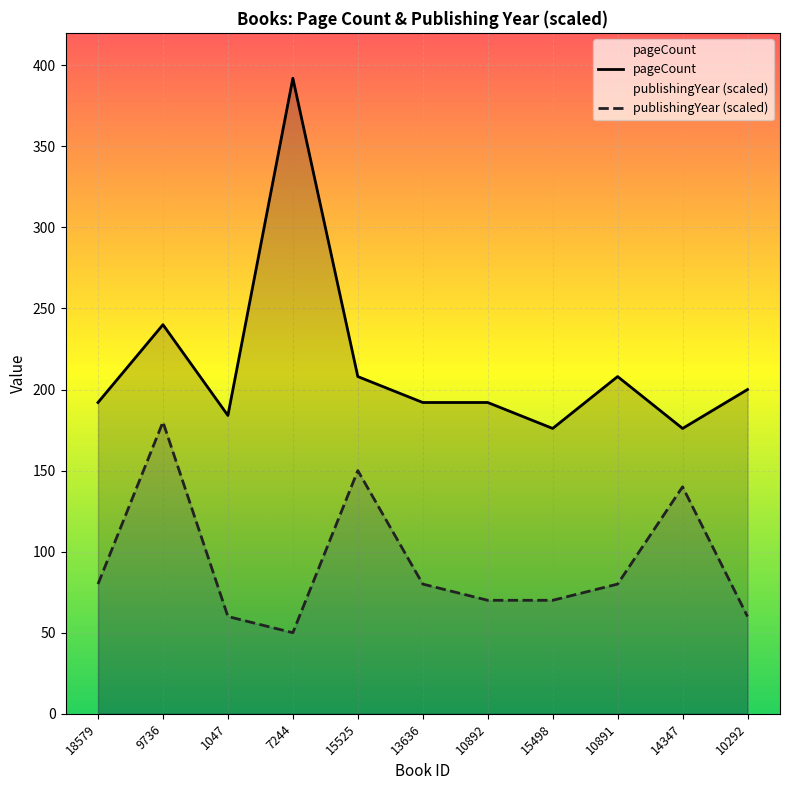

Which series has the largest total across all categories?

pageCount